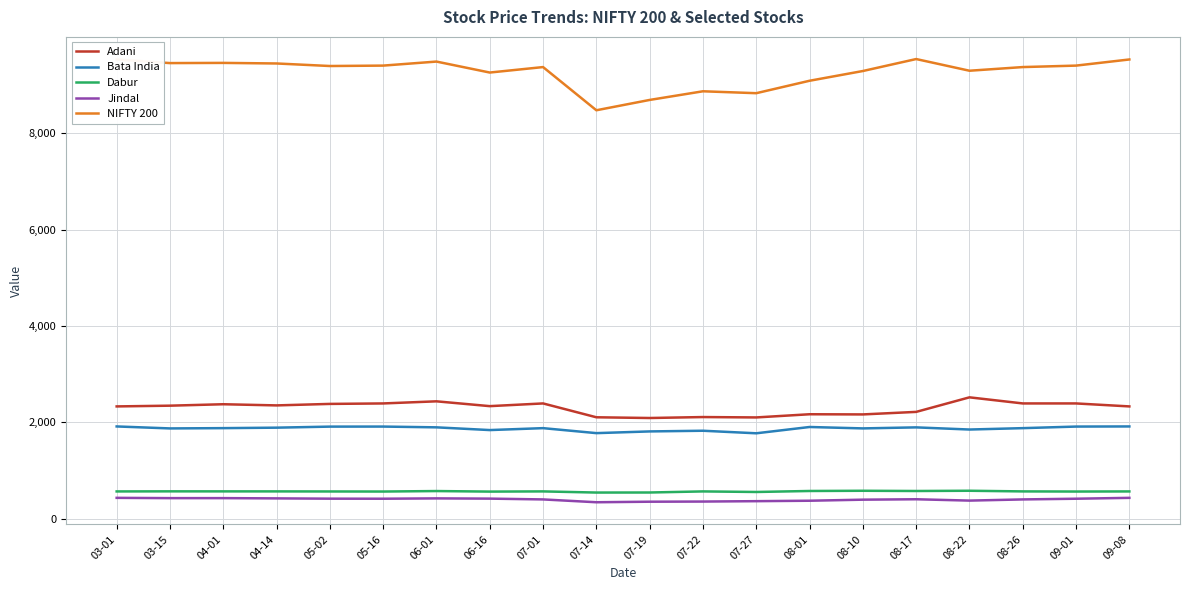

What is the sum of the Adani values at 08-17 and 03-15?

4564.0